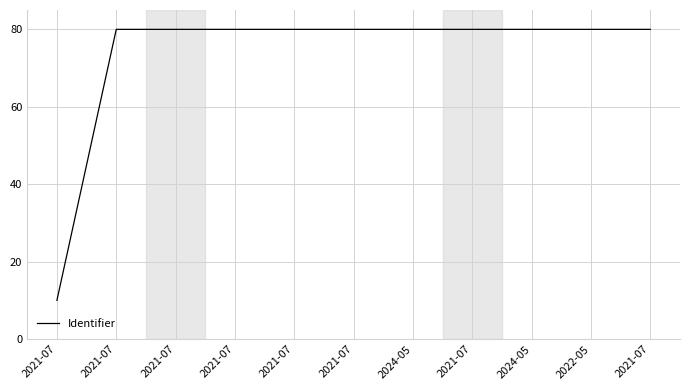

What is the greatest value displayed?

80.0